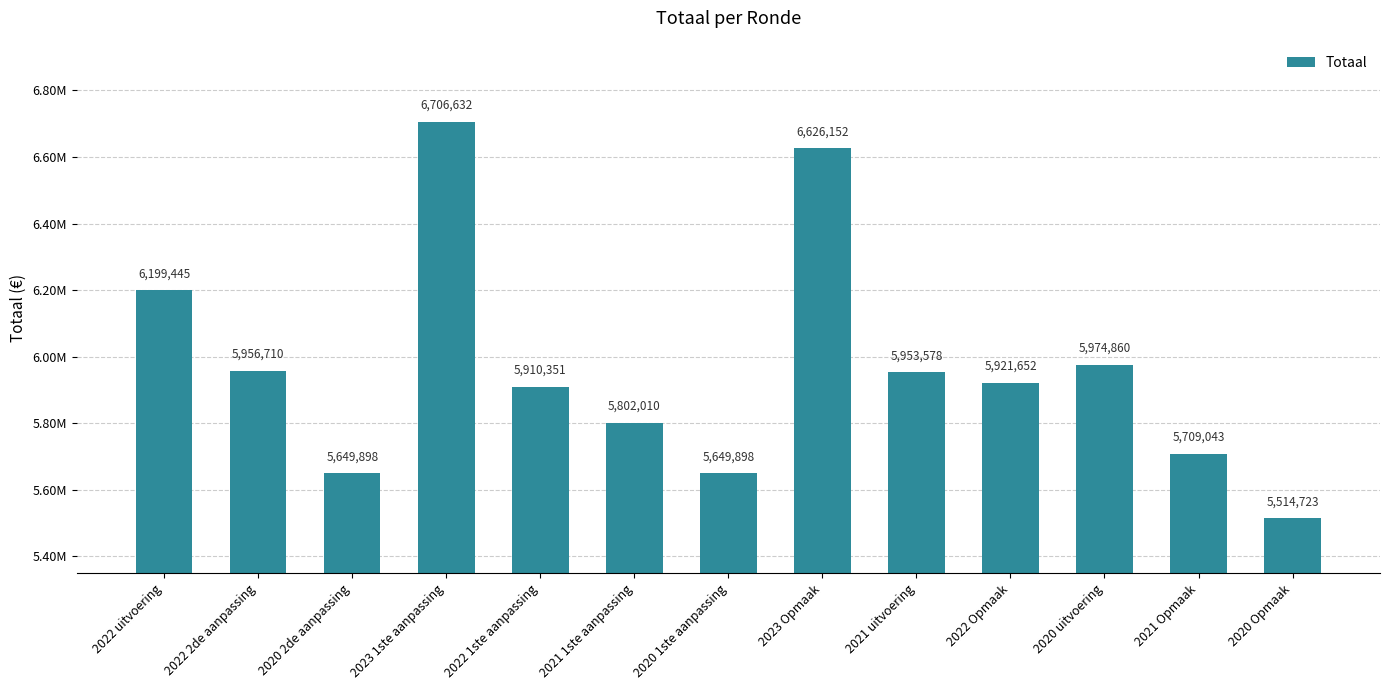

Reading left to right, extract all data points from this chart.

2022 uitvoering=6199445	2022 2de aanpassing=5956710	2020 2de aanpassing=5649898	2023 1ste aanpassing=6706632	2022 1ste aanpassing=5910351	2021 1ste aanpassing=5802010	2020 1ste aanpassing=5649898	2023 Opmaak=6626152	2021 uitvoering=5953578	2022 Opmaak=5921652	2020 uitvoering=5974860	2021 Opmaak=5709043	2020 Opmaak=5514723